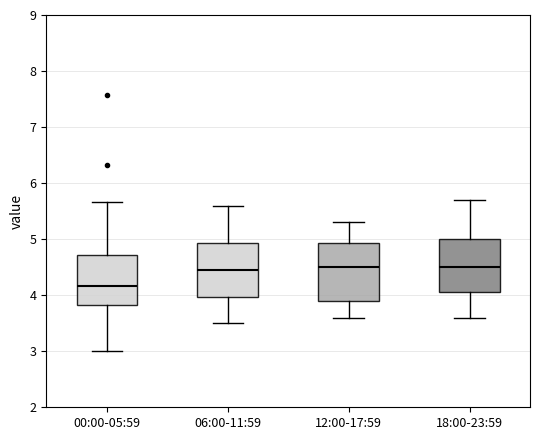

Reading left to right, read every box against the y-axis: the position of its median line, the range the box covers, and the ends of its whiskers. The values are not printed on the chart, so give them approximately, as read against the axis.

00:00-05:59: median 4.2, box 3.8 to 4.7, whiskers 3.0 to 5.7
06:00-11:59: median 4.5, box 4.0 to 4.9, whiskers 3.5 to 5.6
12:00-17:59: median 4.5, box 3.9 to 4.9, whiskers 3.6 to 5.3
18:00-23:59: median 4.5, box 4.1 to 5.0, whiskers 3.6 to 5.7